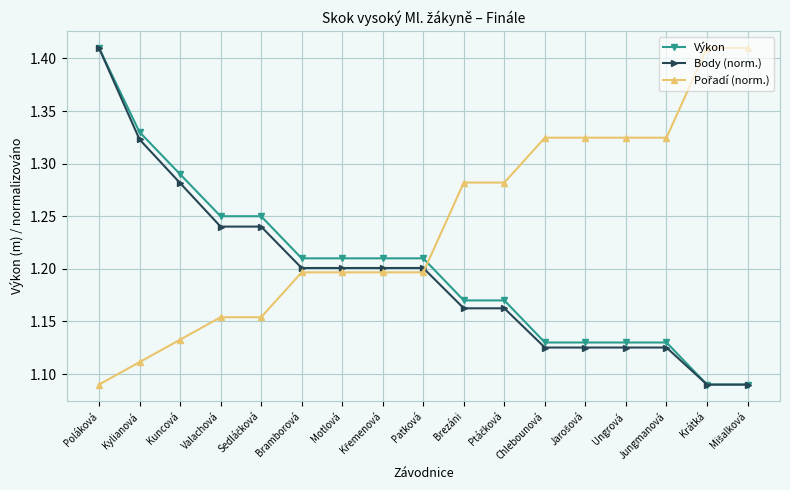

How many Výkon values are between 1 and 2?

17